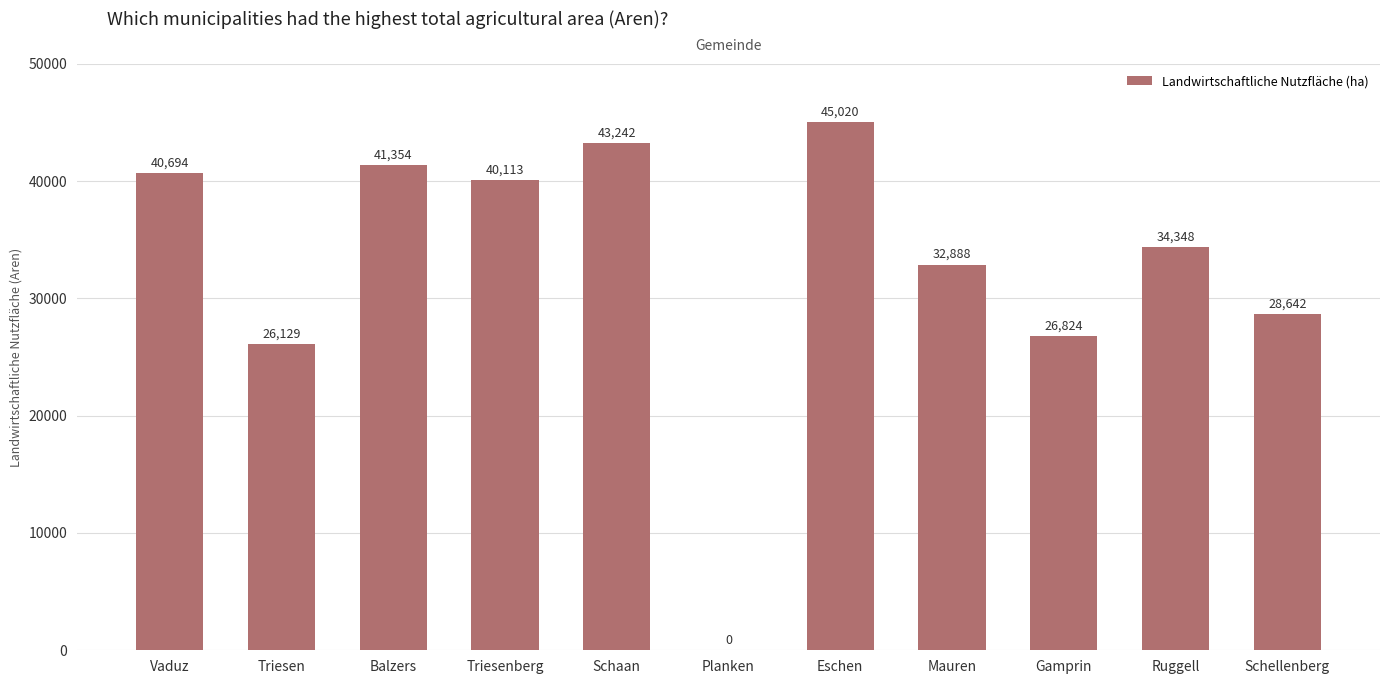

What value does the data have at Balzers?

41354